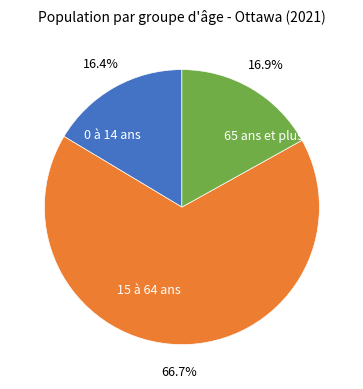

What percentage is the 15 à 64 ans slice, to the nearest percent?

67%